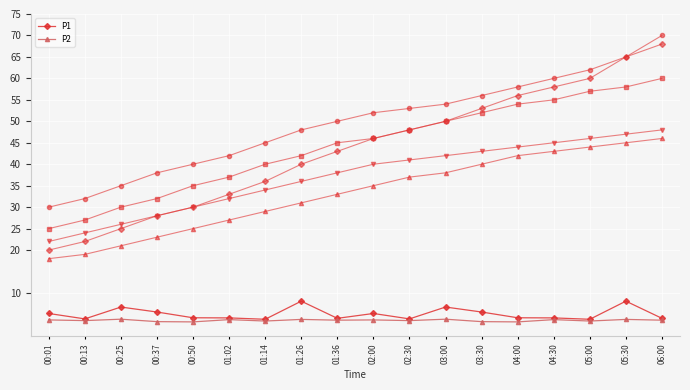

What is the difference between the highest and lowest values at 02:00?

1.5